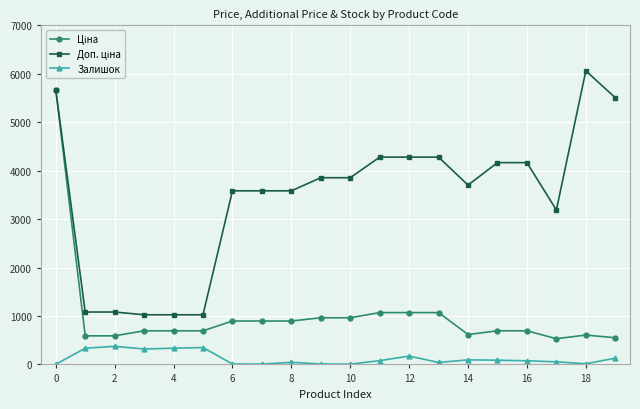

What is the greatest value displayed?

6061.2